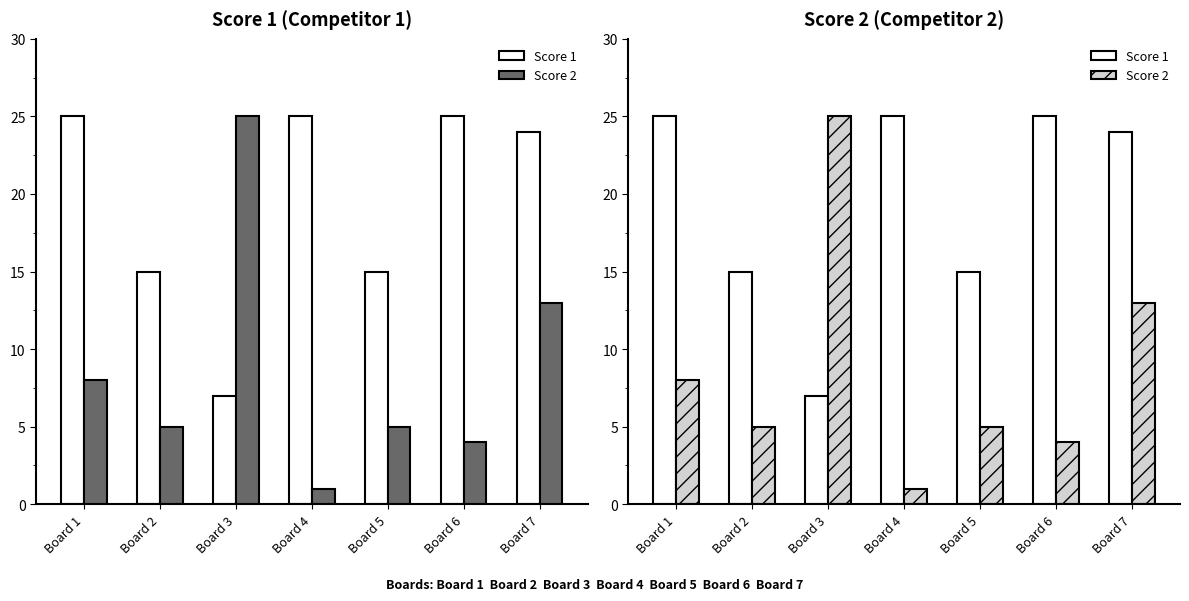

List the series in order of their overall mean, highest first.

Score 1, Score 2